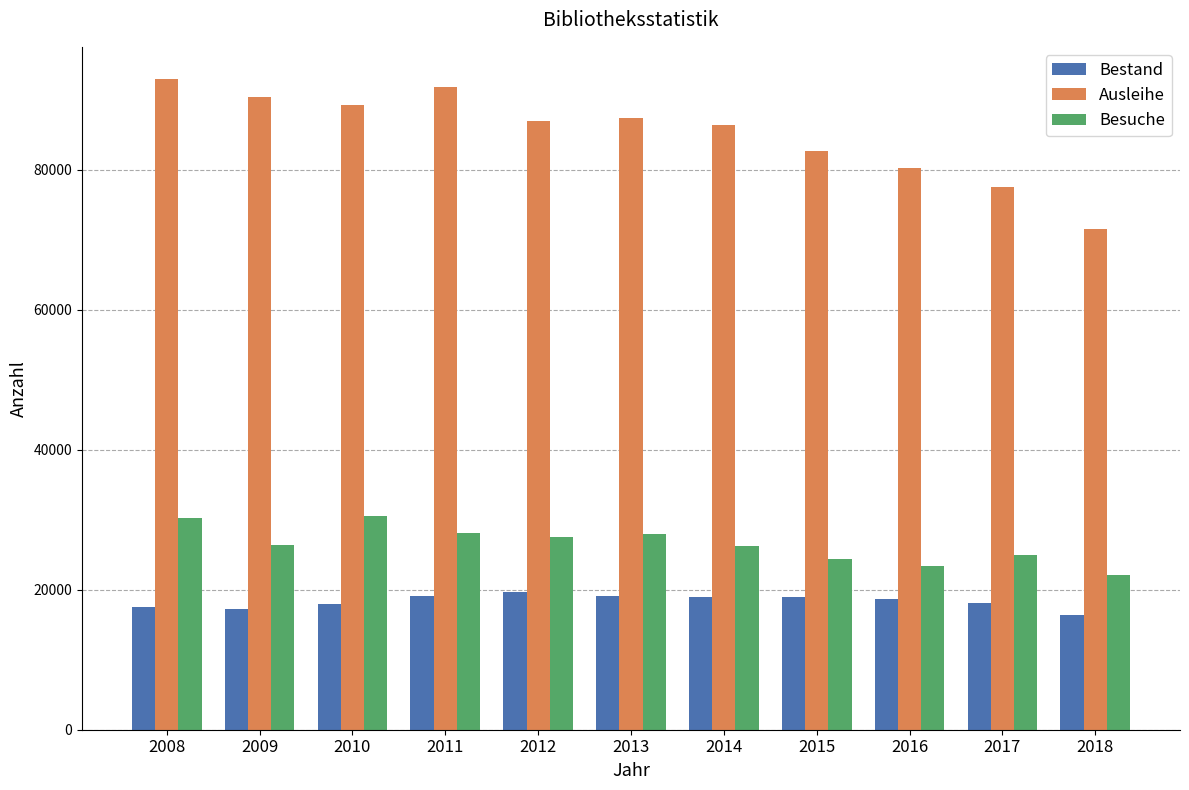

At which label does Ausleihe reach its peak?

2008